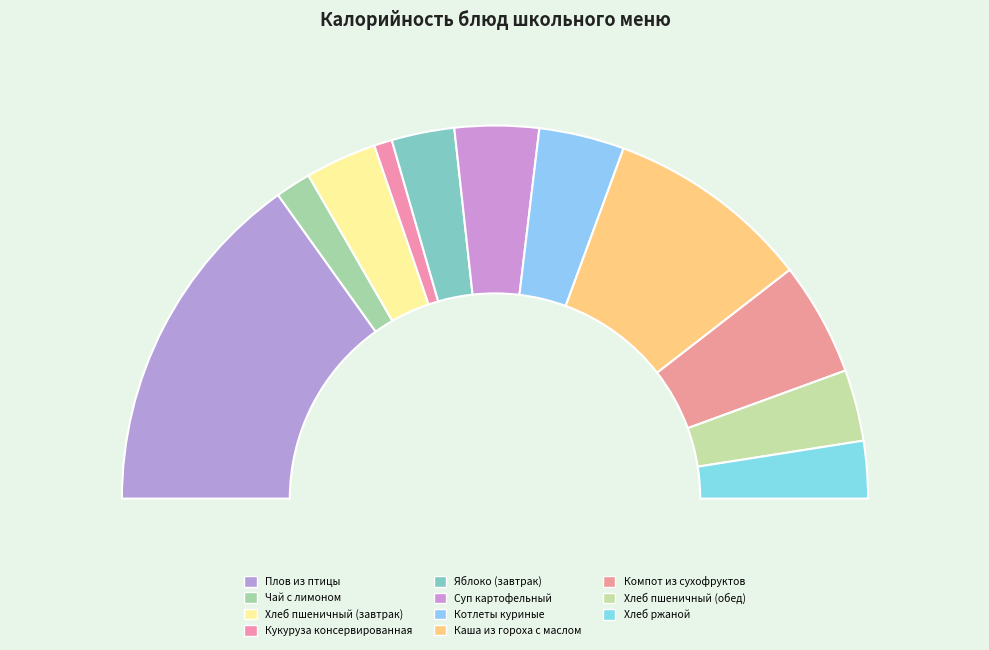

What is the largest slice in the pie chart?

Плов из птицы